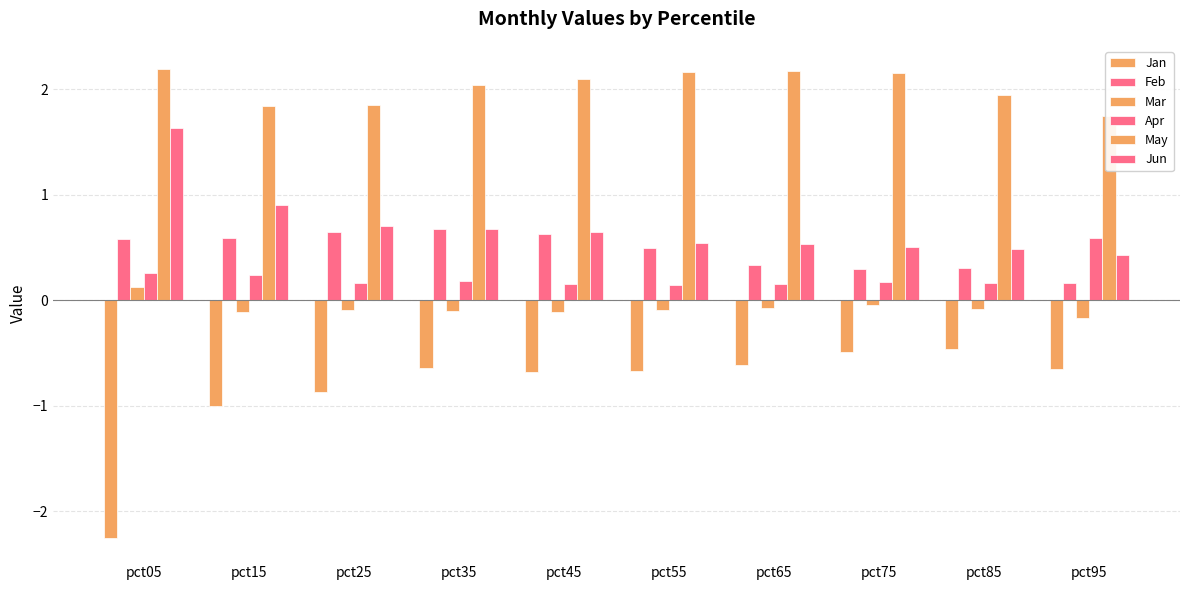

List the series in order of their peak value, highest first.

May, Jun, Feb, Apr, Mar, Jan